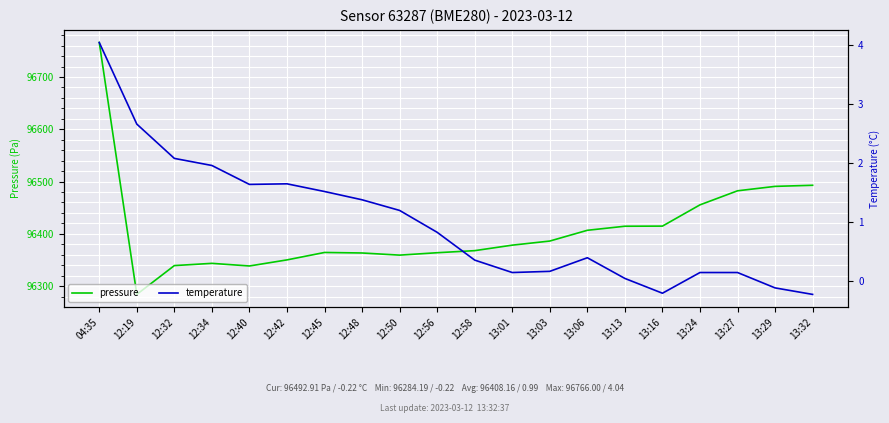

Reading left to right, what are all the values shown in this chart?

pressure: 96766.0	96284.2	96339.3	96343.6	96338.6	96350.2	96364.4	96363.4	96359.3	96363.9	96367.9	96378.4	96386.2	96406.8	96414.6	96414.8	96455.5	96482.3	96490.8	96492.9
temperature: 4.0	2.7	2.1	2.0	1.6	1.6	1.5	1.4	1.2	0.8	0.4	0.1	0.2	0.4	0.1	-0.2	0.1	0.1	-0.1	-0.2